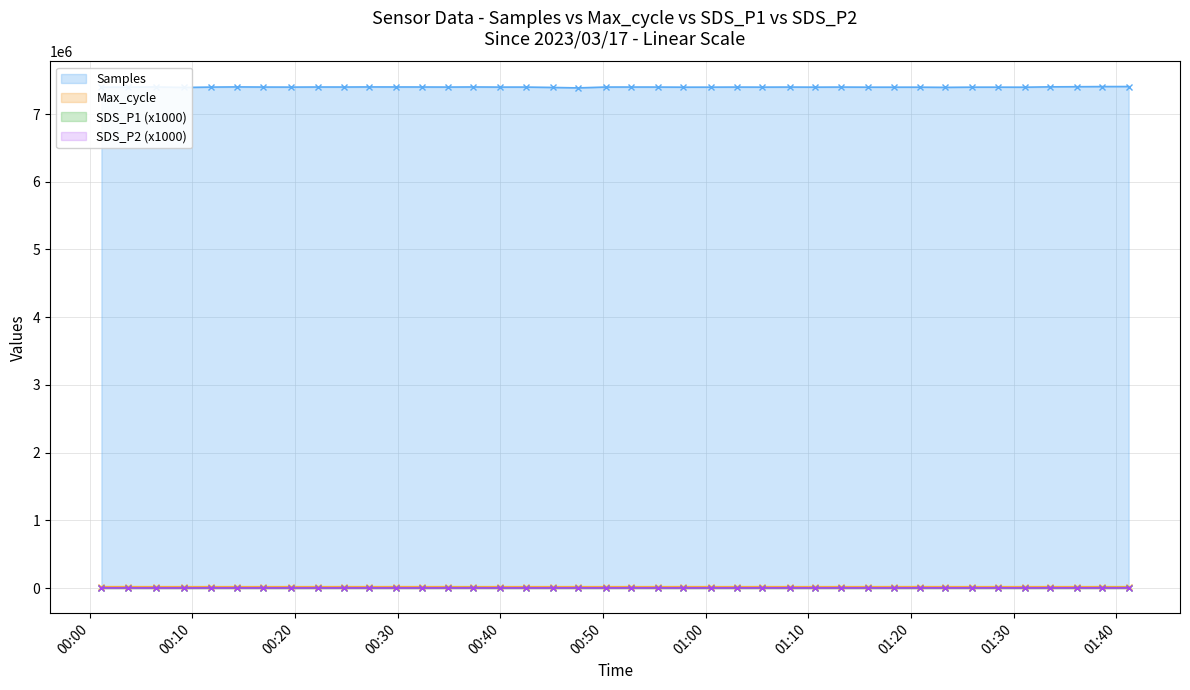

Which label corresponds to the smallest value in the chart?

2023/03/17 00:06:26